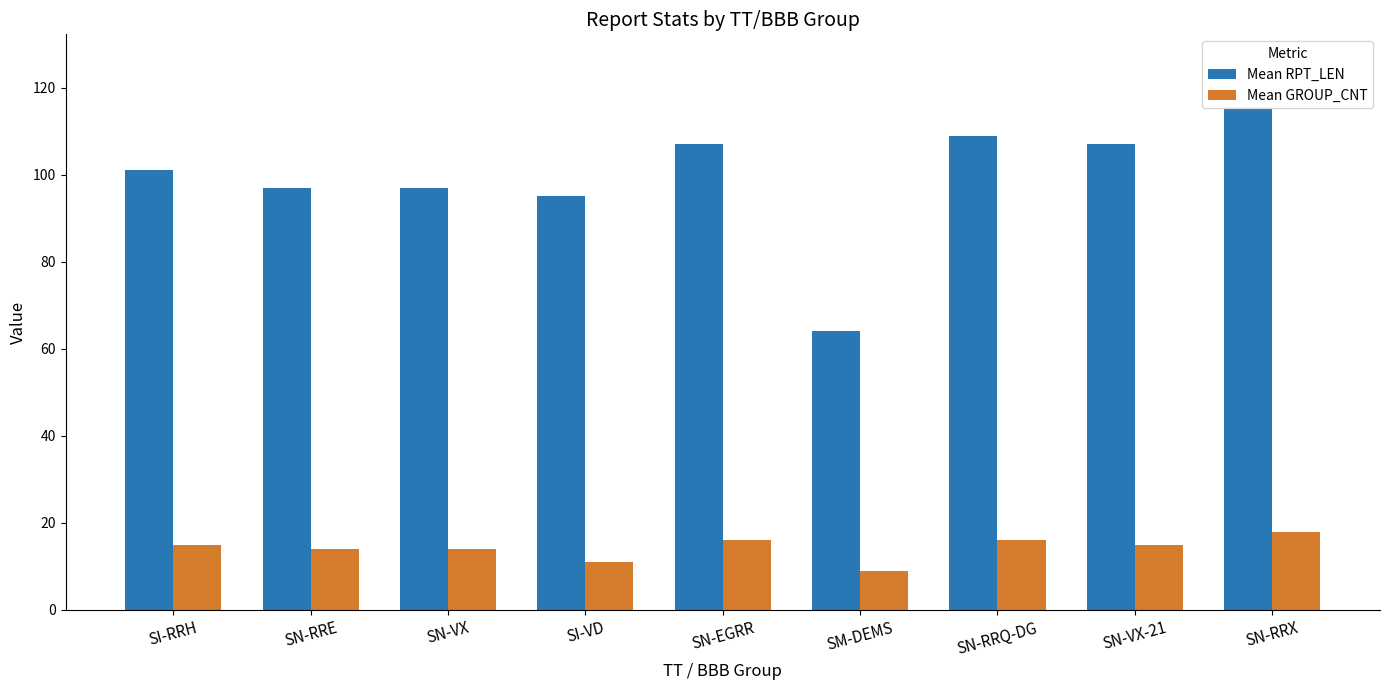

What is the difference between the maximum and minimum values in the Mean RPT_LEN series?

51